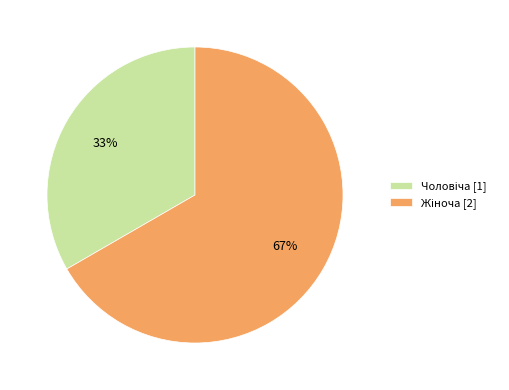

How many slices are in this pie chart?

2